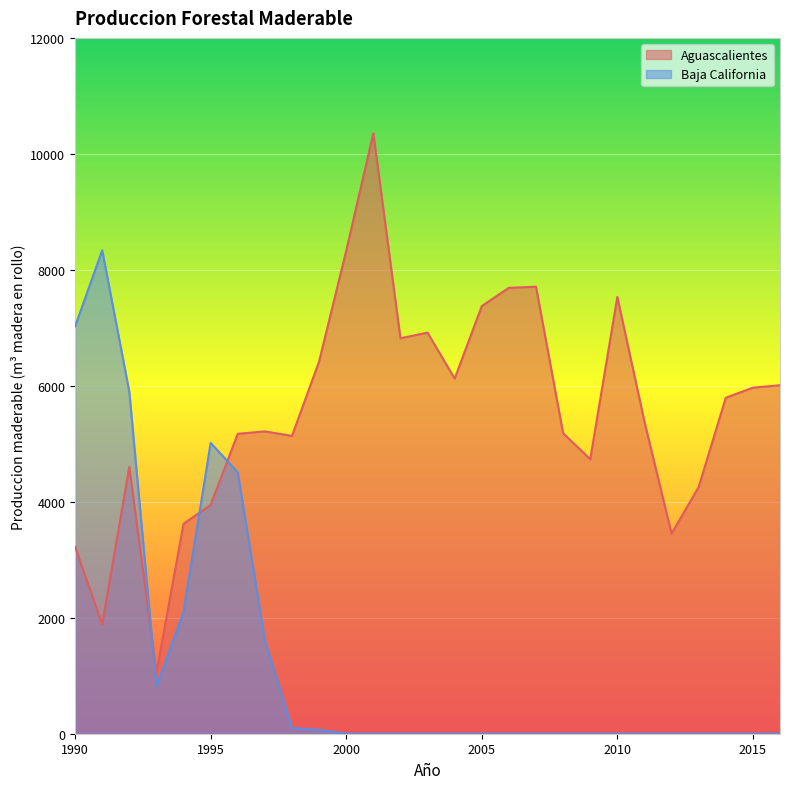

What is the value of the Baja California point at the 6th from the left?

5016